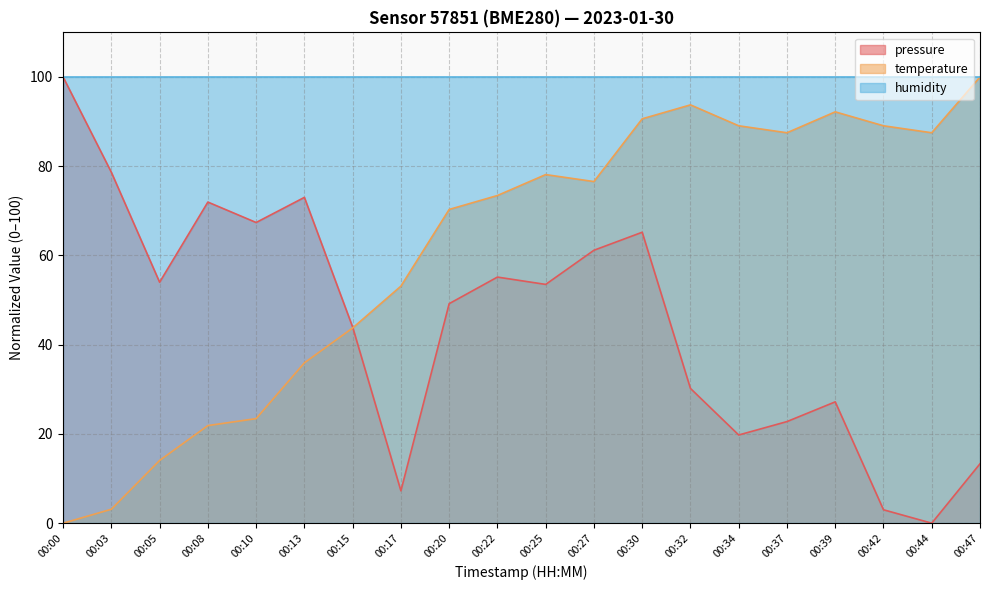

How many data points in pressure are less than 53?

10